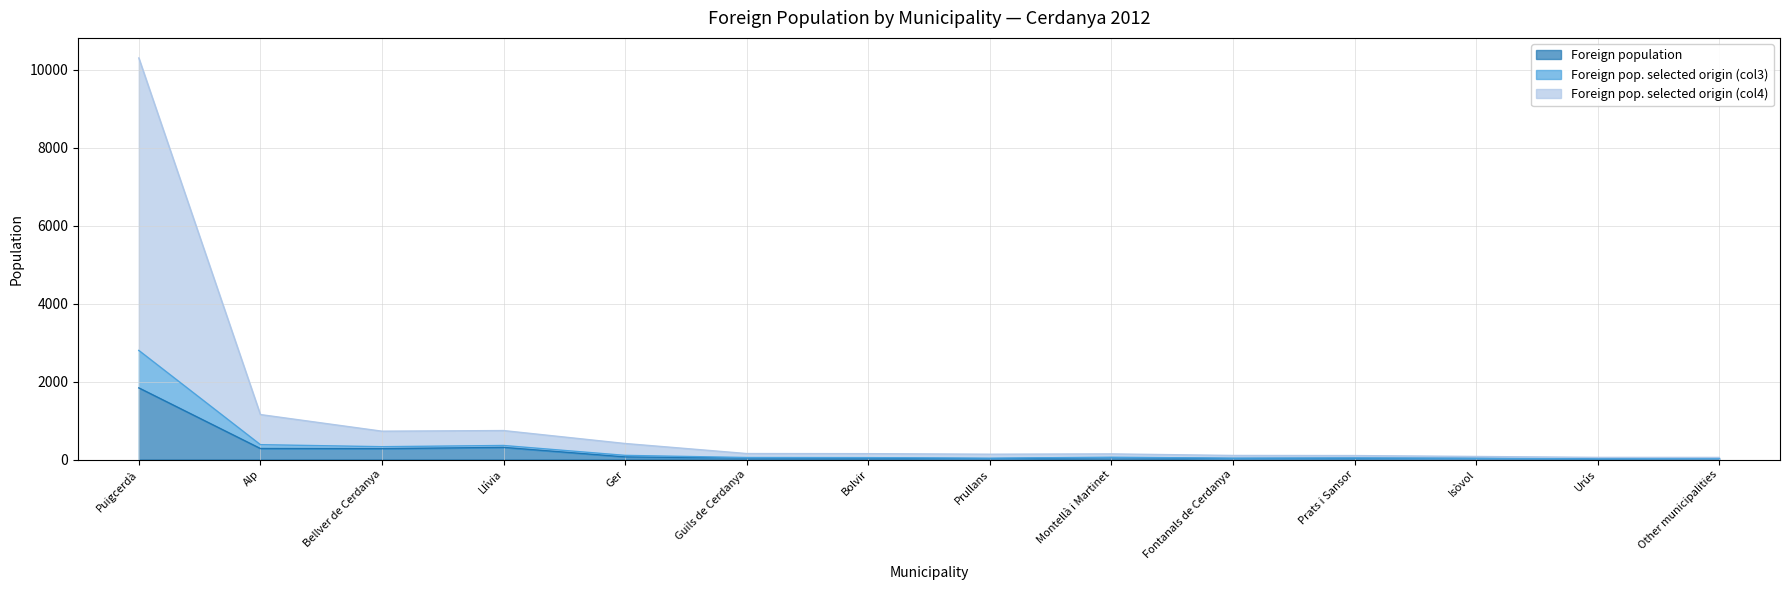

Which category has the highest value in the Foreign population series?

Puigcerdà